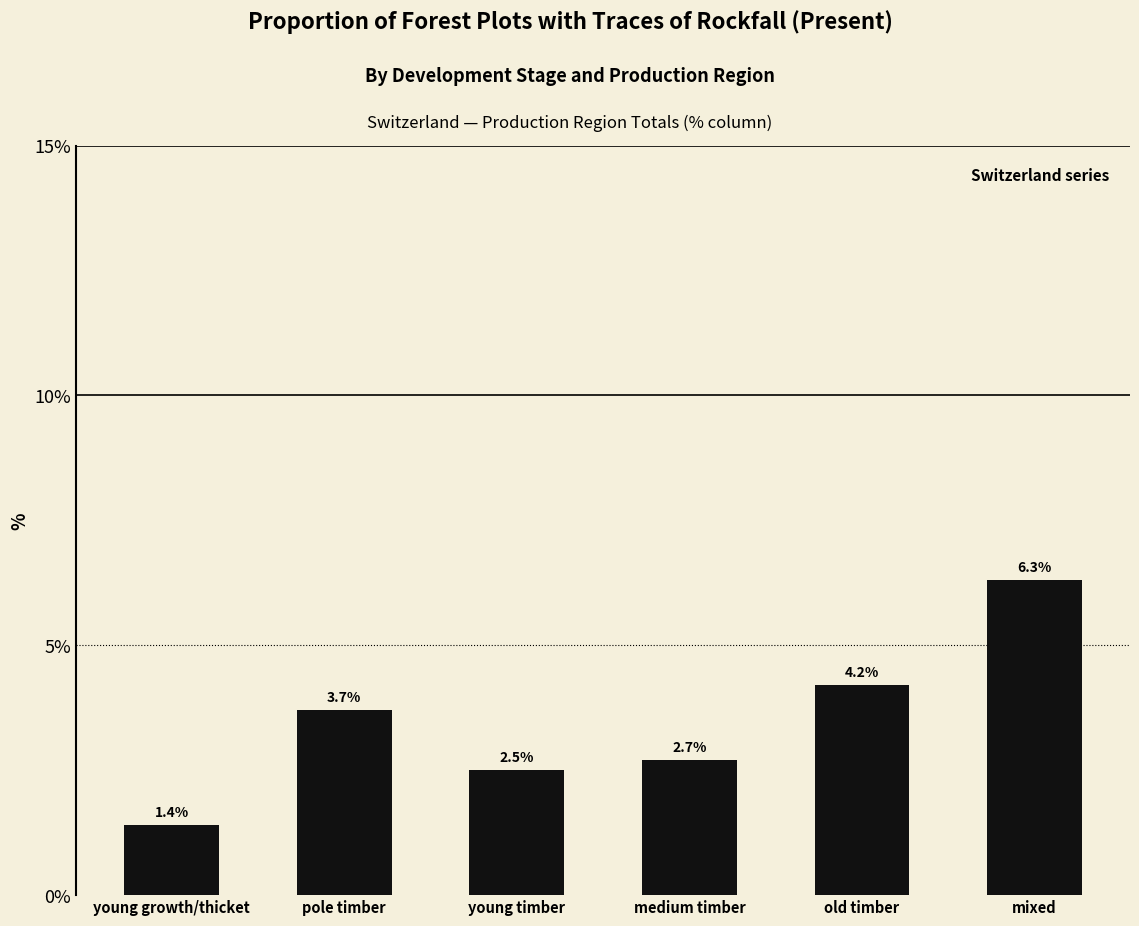

What is the minimum value shown in the chart?

1.4